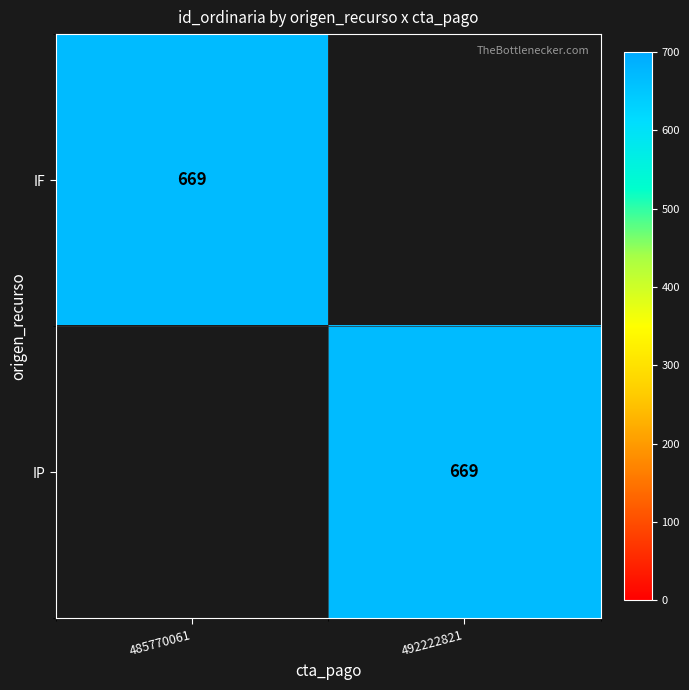

True or false: IP has a value of 170 at 492222821.

False